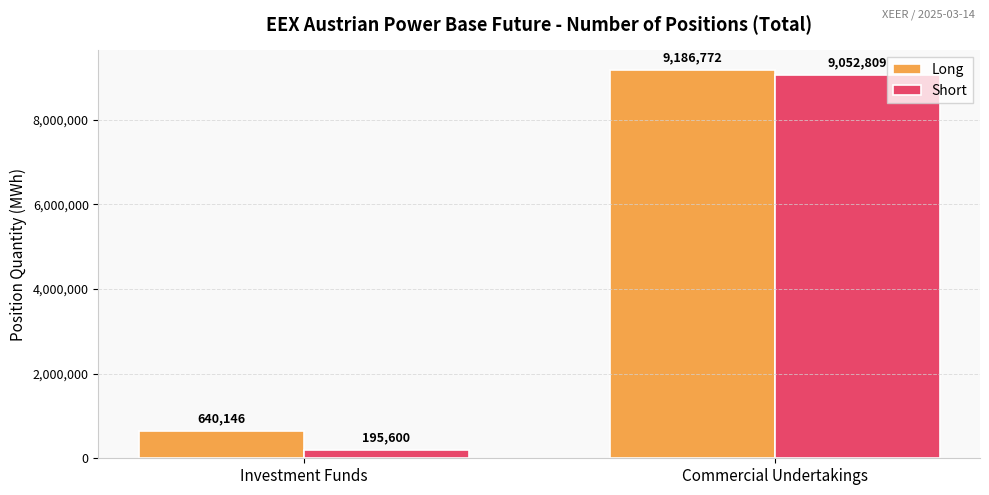

Which series has the widest spread of values?

Short